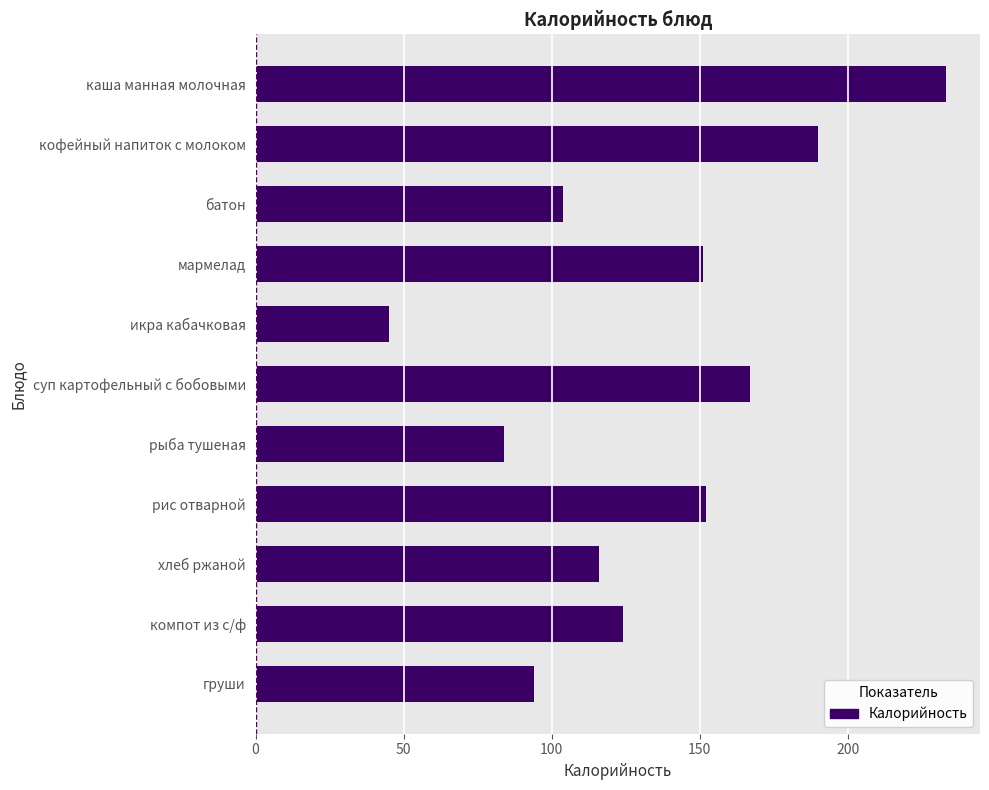

Approximately how many times larger is the value at рыба тушеная compared to компот из с/ф?

0.7